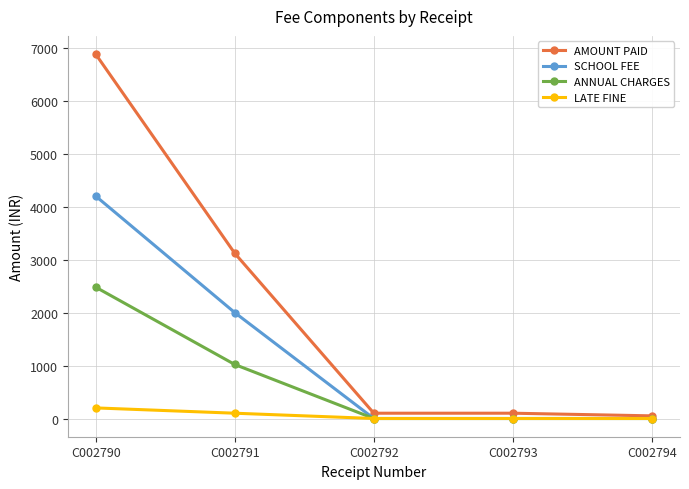

Which series has the widest spread of values?

AMOUNT PAID